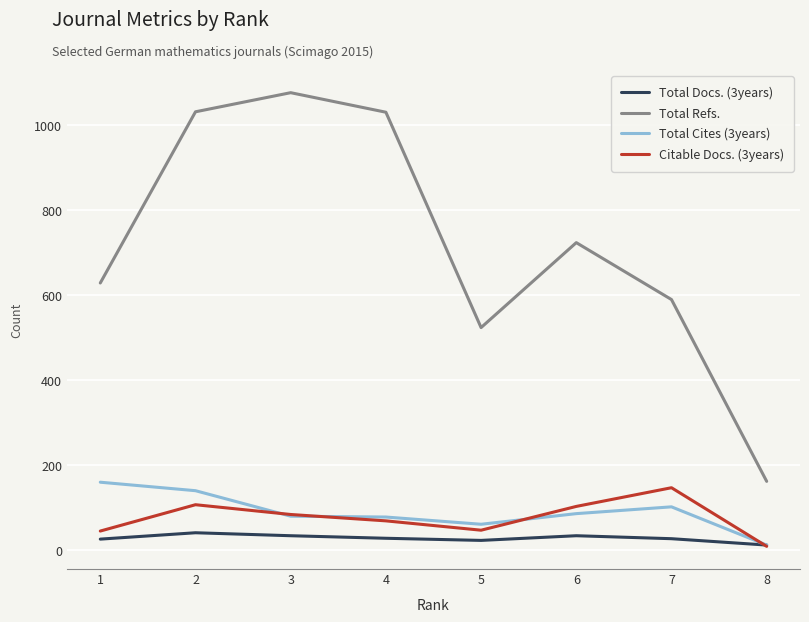

How many lines are shown in the chart?

4